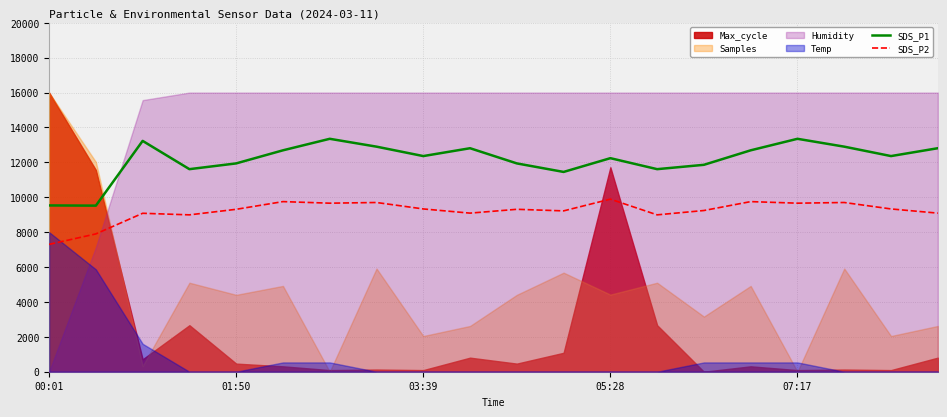

What is the maximum value for SDS_P2?

9891.0